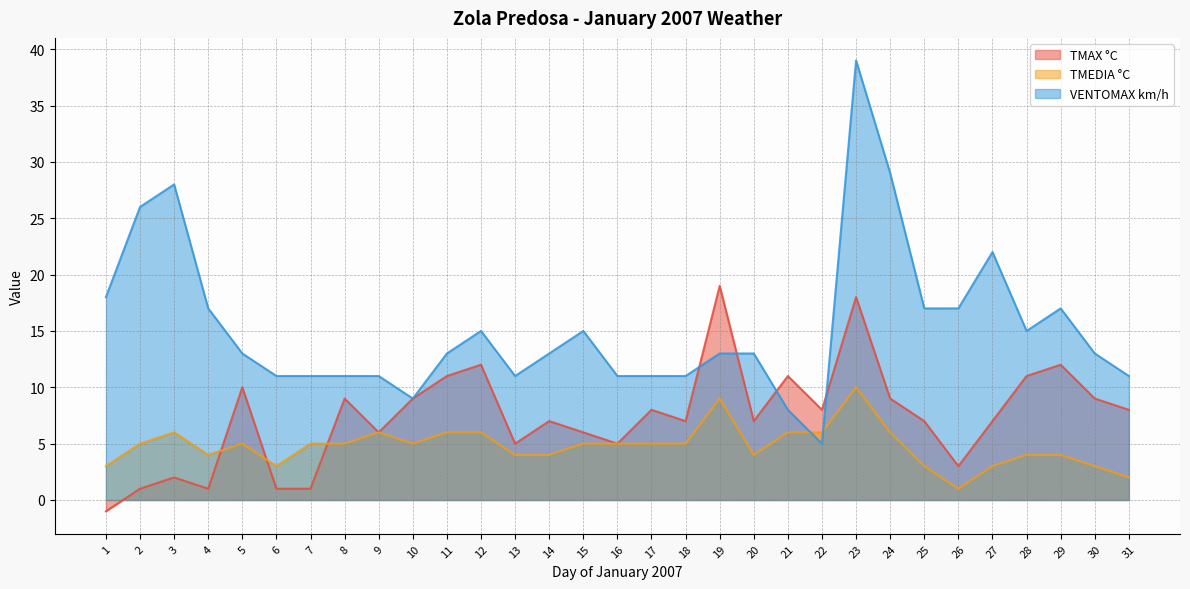

Rank the categories by TMAX °C value from highest to lowest.

19, 23, 12, 29, 11, 21, 28, 5, 8, 10, 24, 30, 17, 22, 31, 14, 18, 20, 25, 27, 9, 15, 13, 16, 26, 3, 2, 4, 6, 7, 1